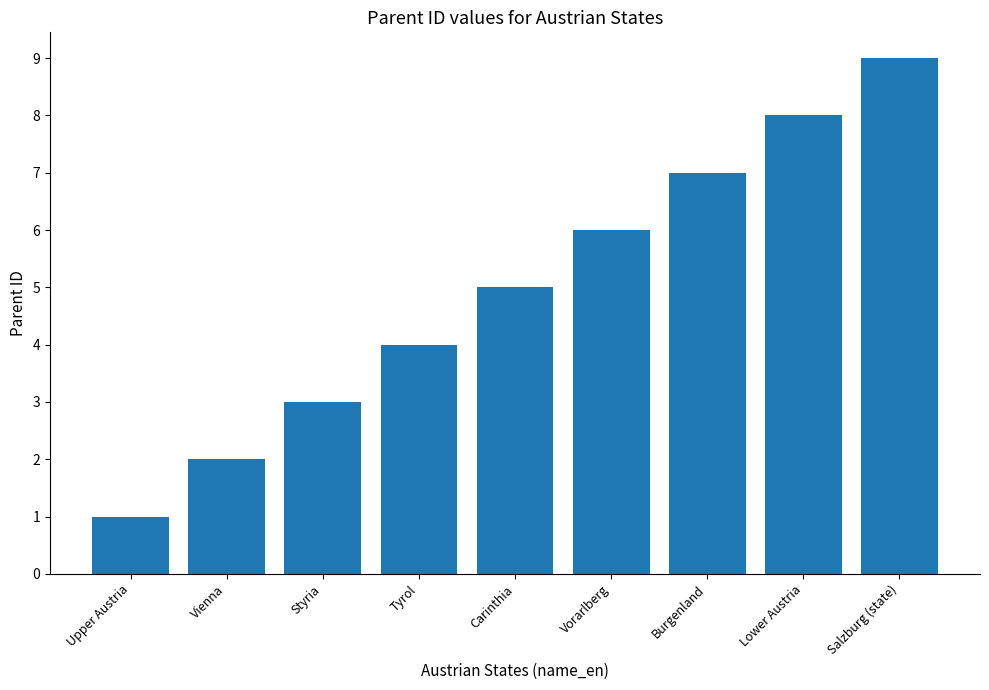

What is the difference between the maximum and minimum values?

8